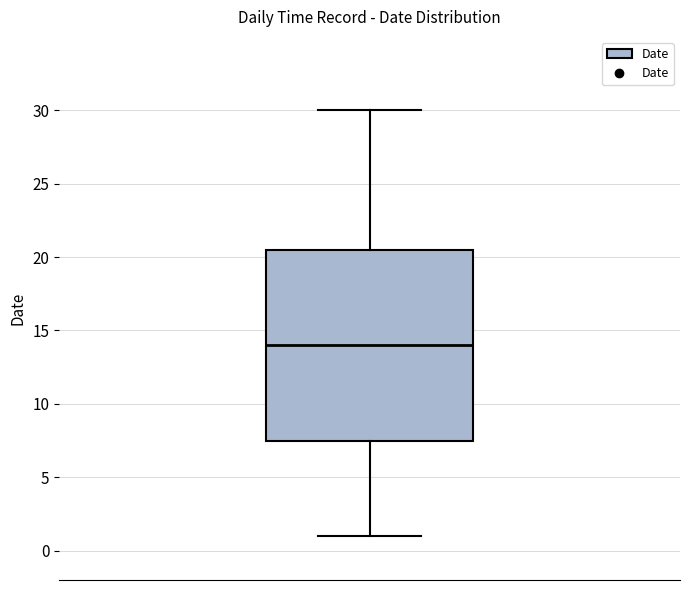

Read this box plot against the y-axis: the position of the median line, the range covered by the box, and the ends of both whiskers. The values are not printed on the chart, so give them approximately, as read against the axis.

median 14.0, box 7.5 to 20.5, whiskers 1.0 to 30.0